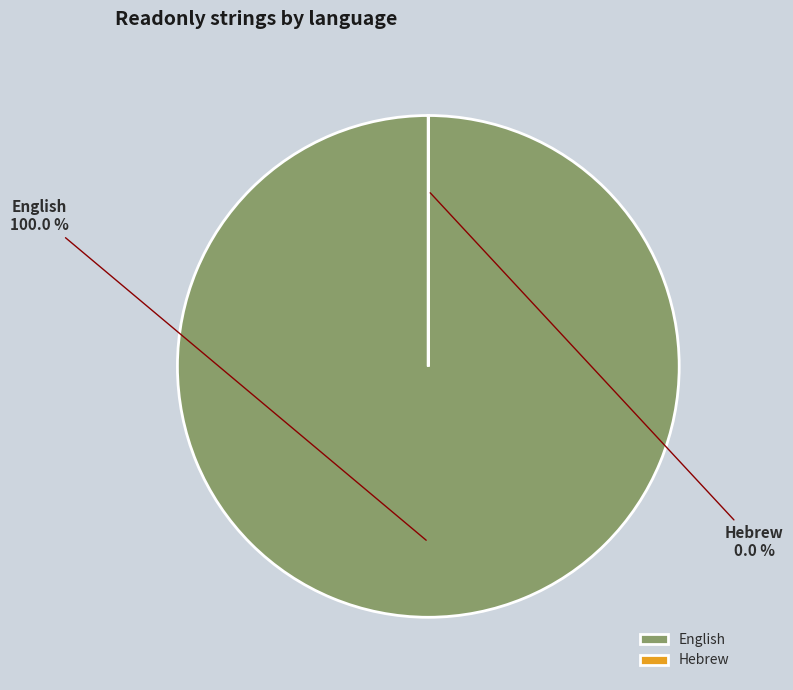

Is there any slice that represents more than half of the pie?

Yes